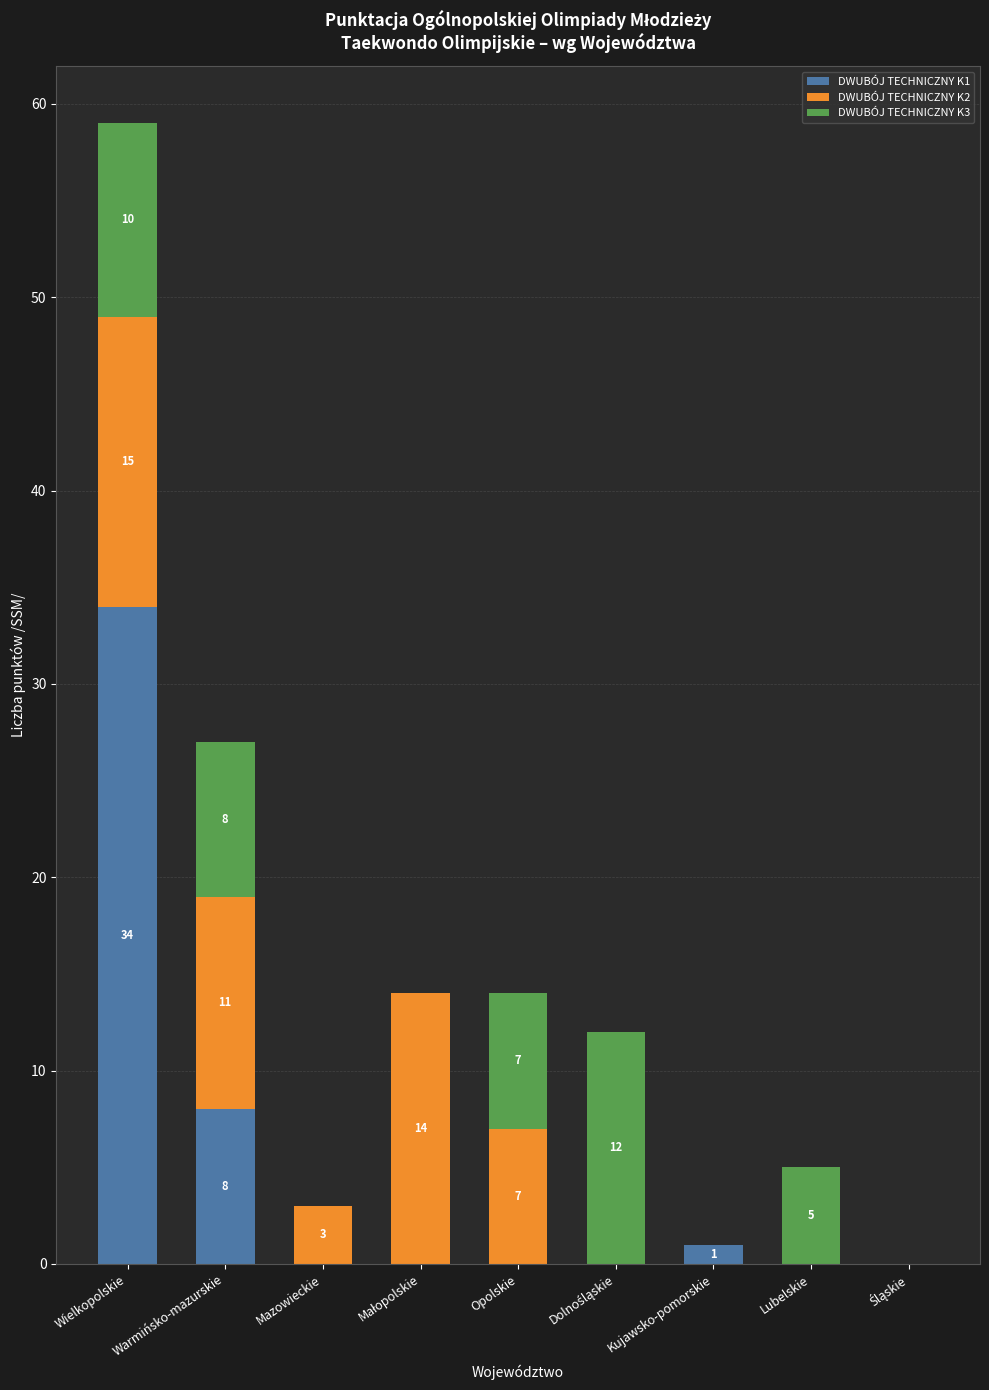

What is the total value across all series at Mazowieckie?

3